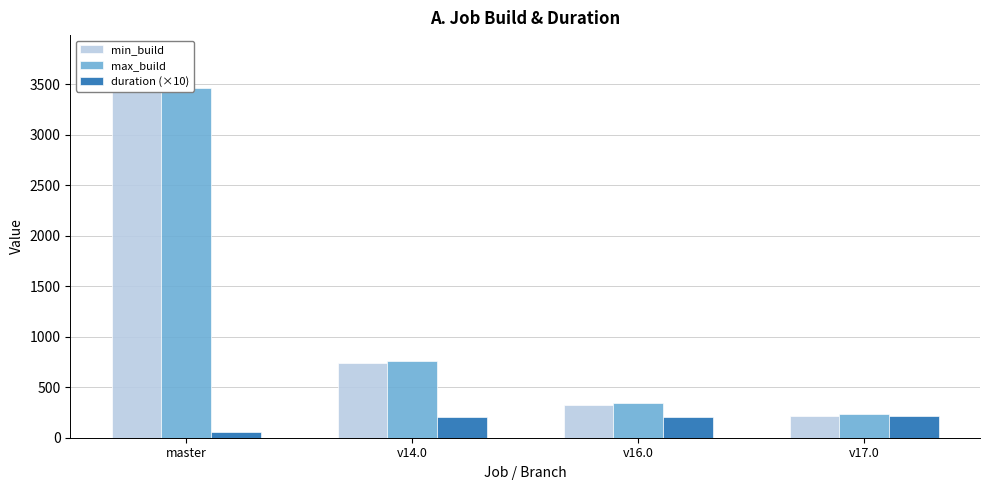

At how many categories does at least one series exceed 2328?

1